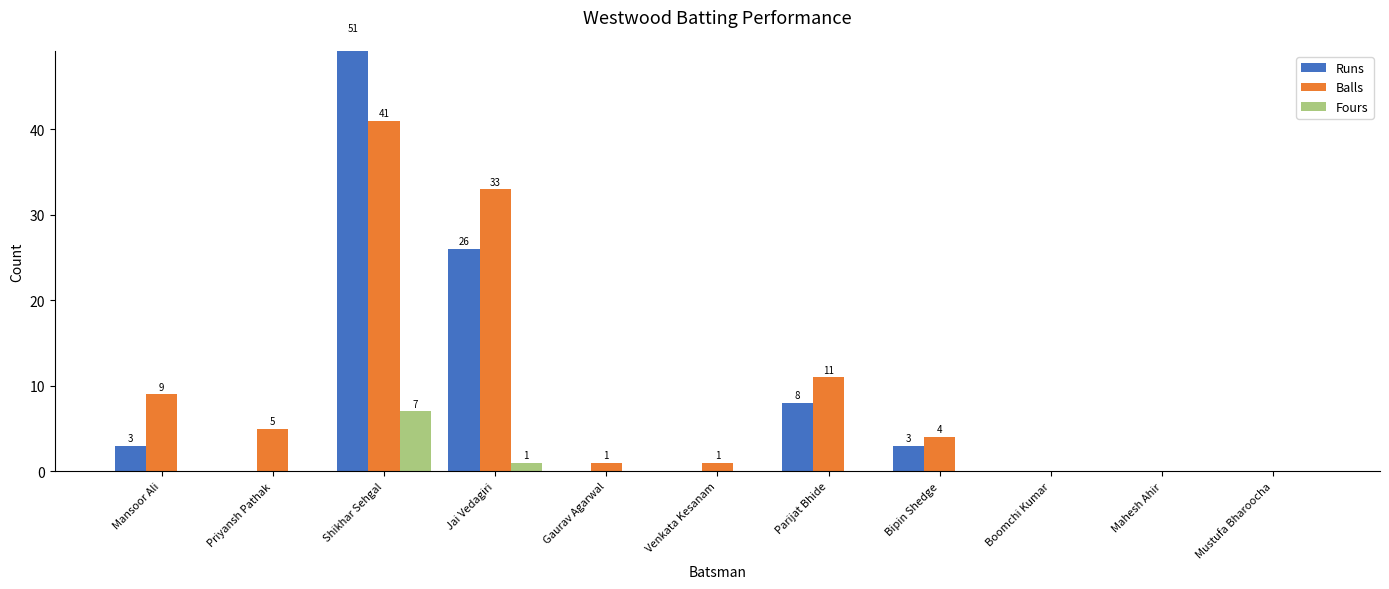

What is the difference between the highest and lowest values at Bipin Shedge?

4